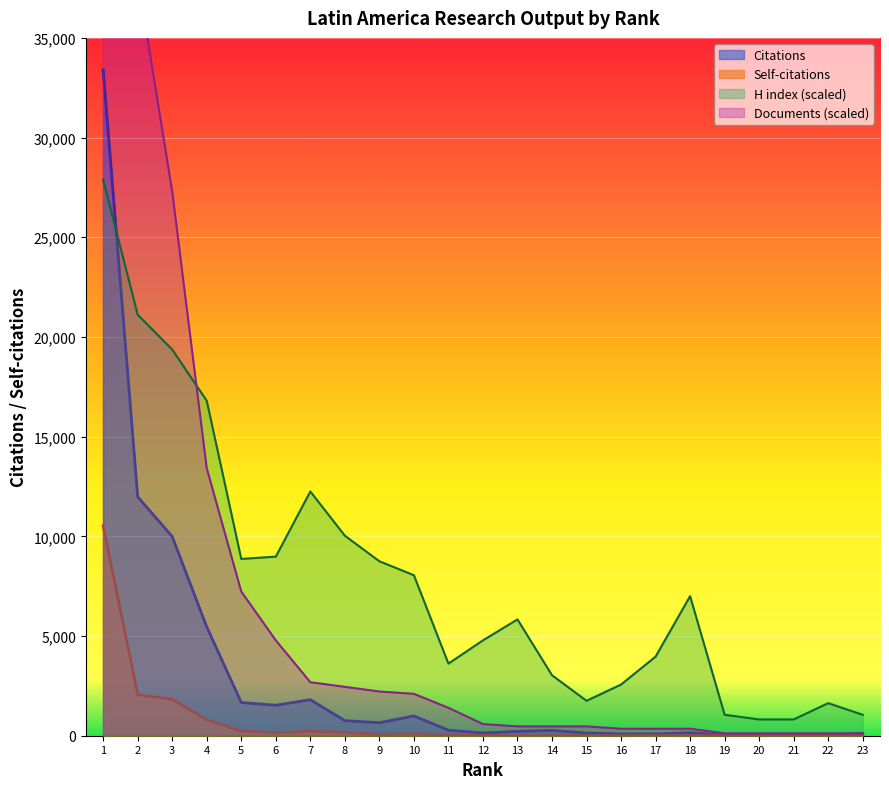

At how many categories does at least one series exceed 71225?

1